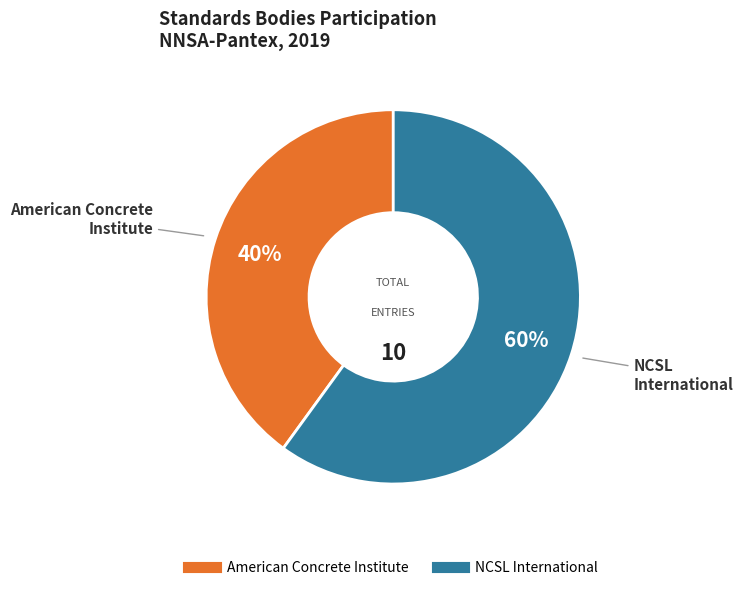

Rank the categories by value from highest to lowest.

NCSL International, American Concrete Institute